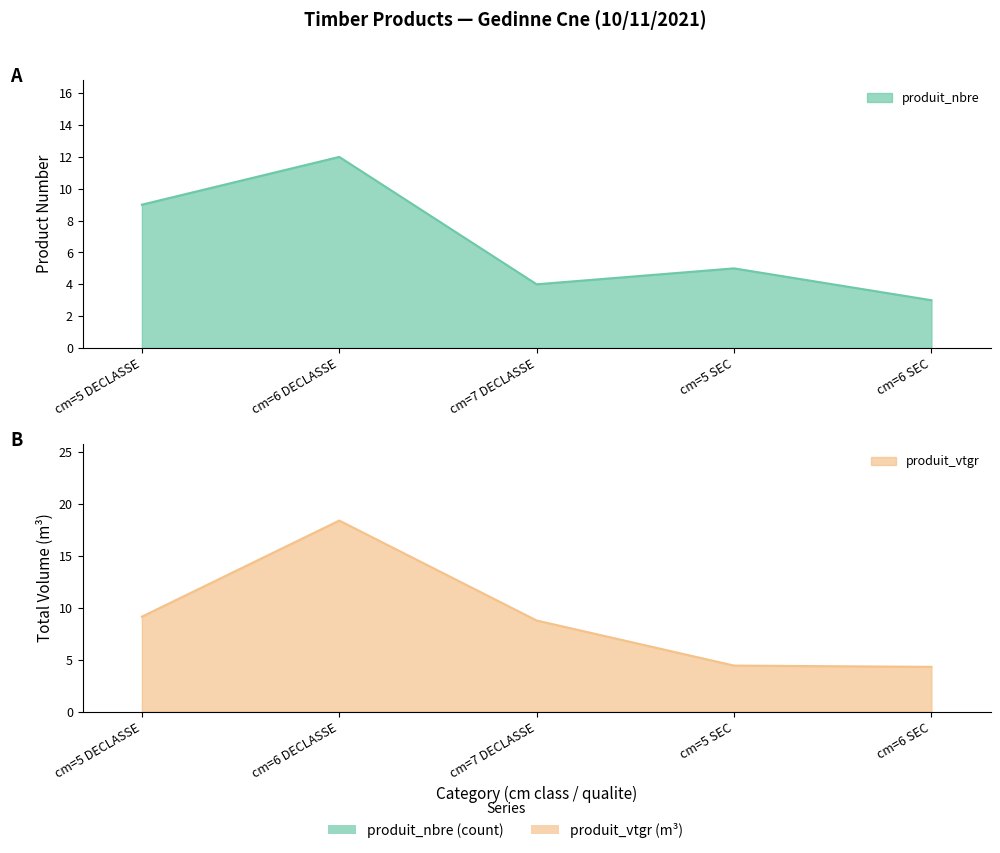

Rank the series at cm=6 DECLASSE from highest to lowest value.

produit_vtgr, produit_nbre